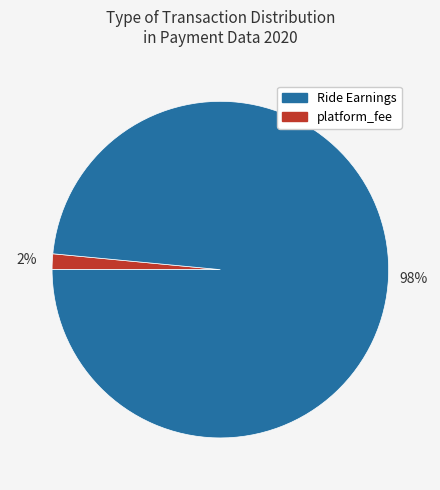

Is there any slice that represents more than half of the pie?

Yes